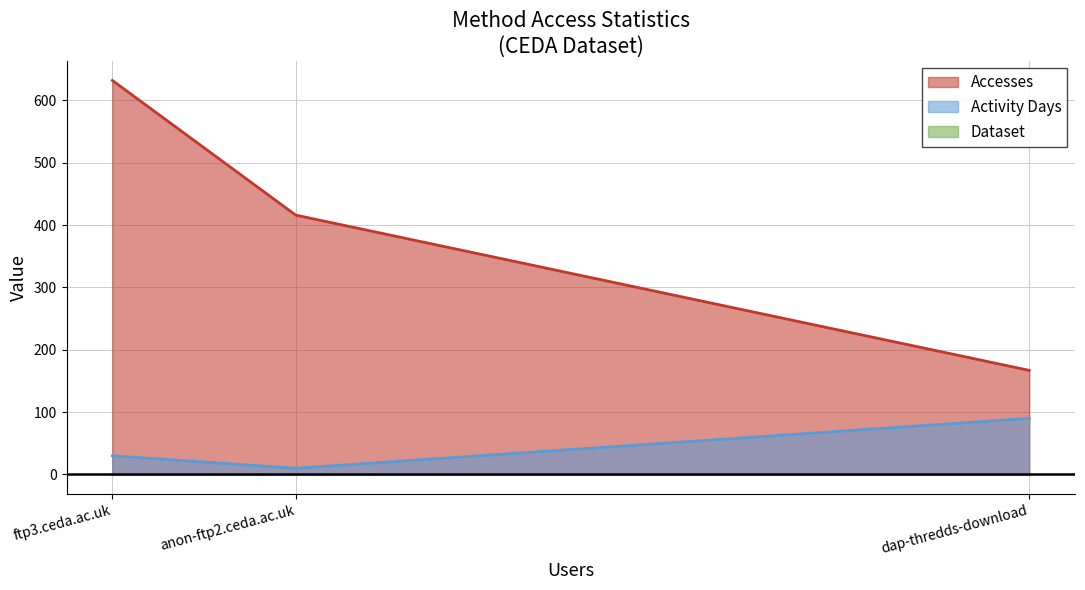

At which category is the sum across all series the highest?

ftp3.ceda.ac.uk